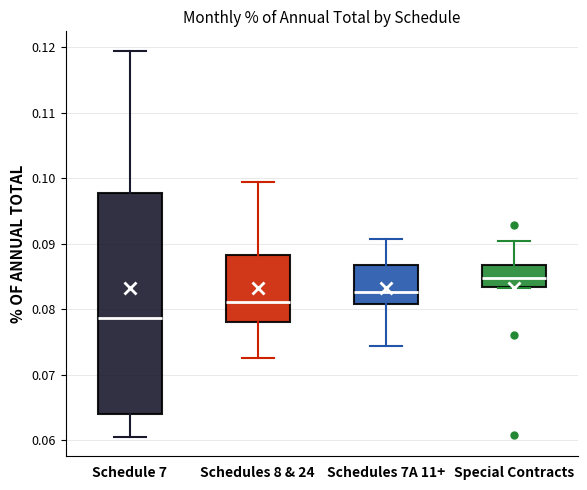

Where does the upper whisker of the box for Schedule 7 end on the y-axis? The values are not printed on the chart, so give them approximately, as read against the axis.

0.120